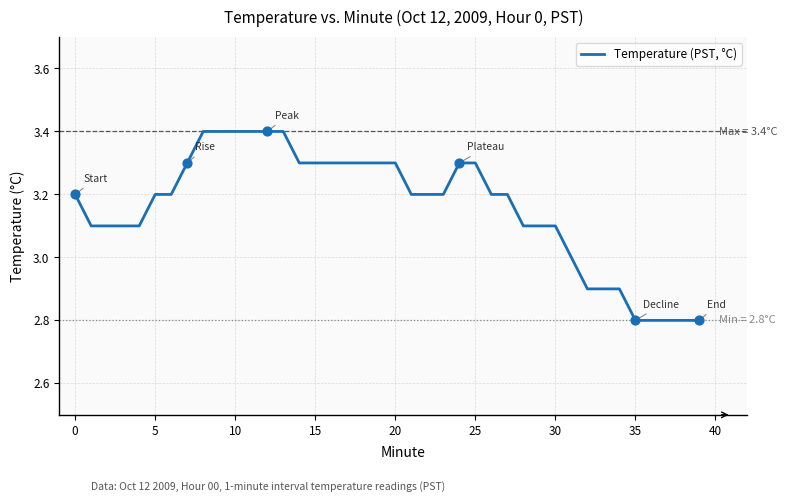

What is the smallest value displayed?

2.8